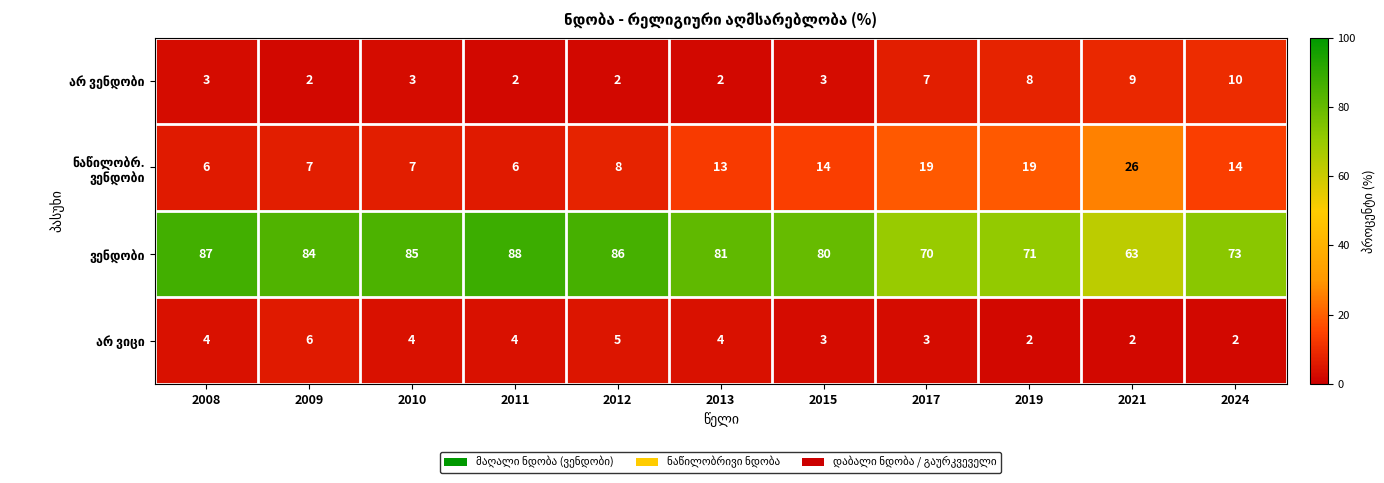

At how many categories does at least one series exceed 5?

11